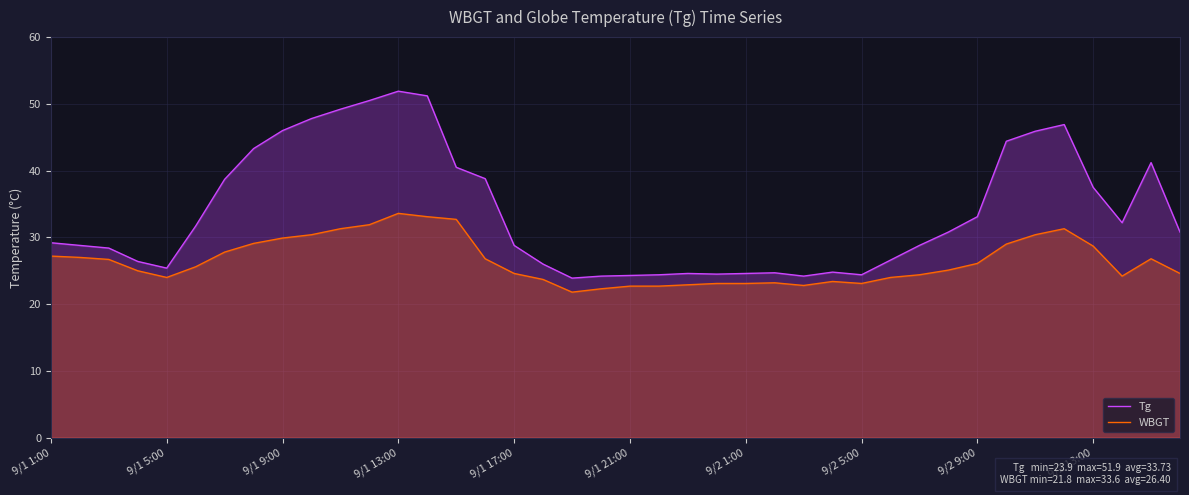

Rank the series at 9/1 21:00 from highest to lowest value.

Tg, WBGT